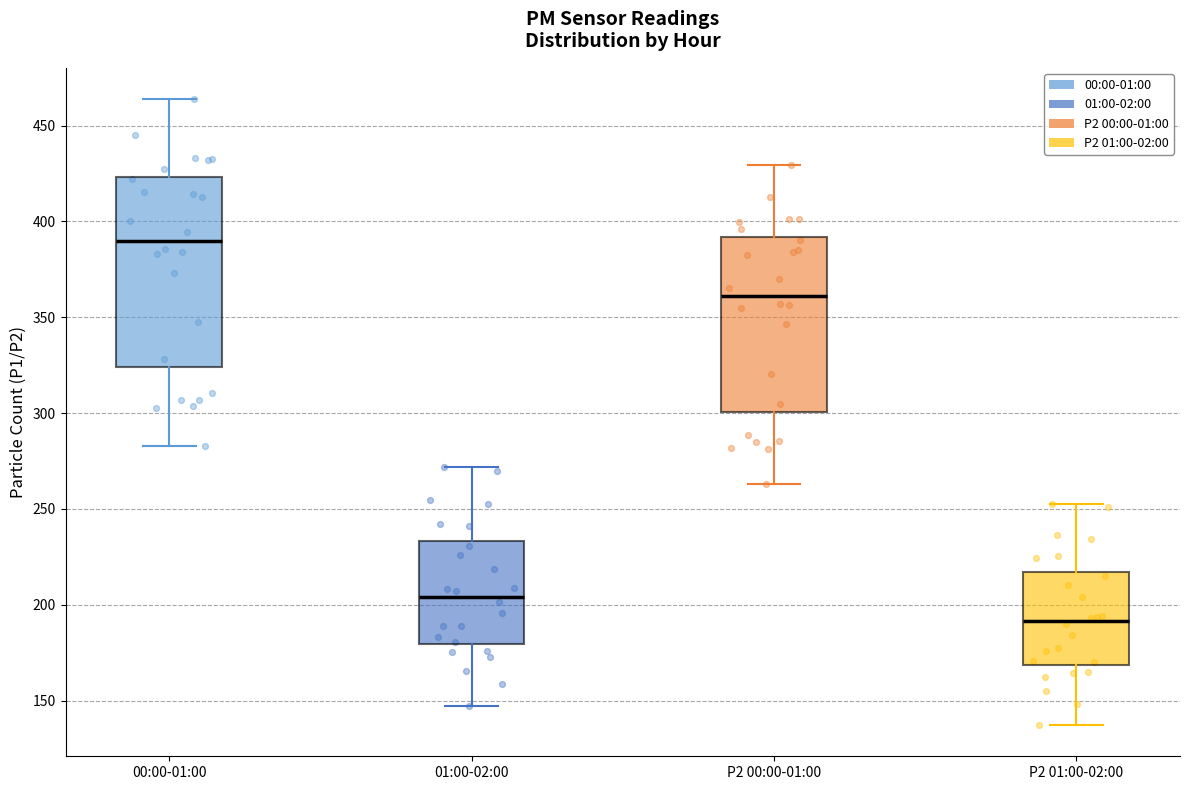

Comparing the boxes themselves (not the whiskers), which one is the tallest?

00:00-01:00